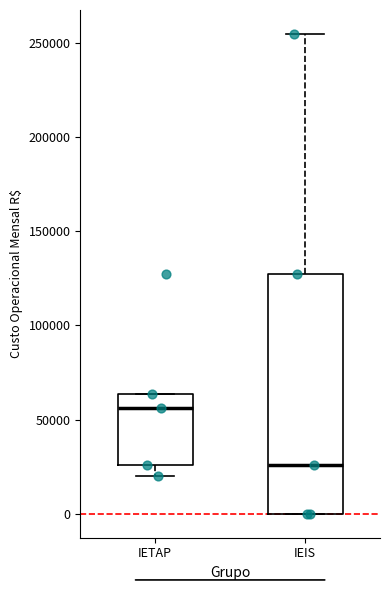

Which box's median line is the lowest?

IEIS